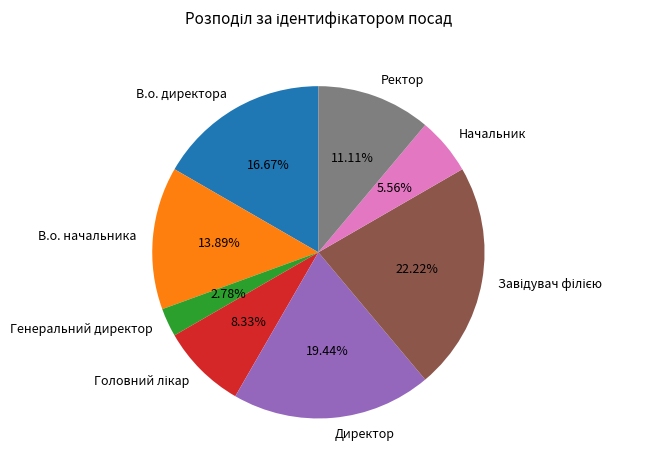

The Начальник slice represents 6% of the pie. True or false?

True